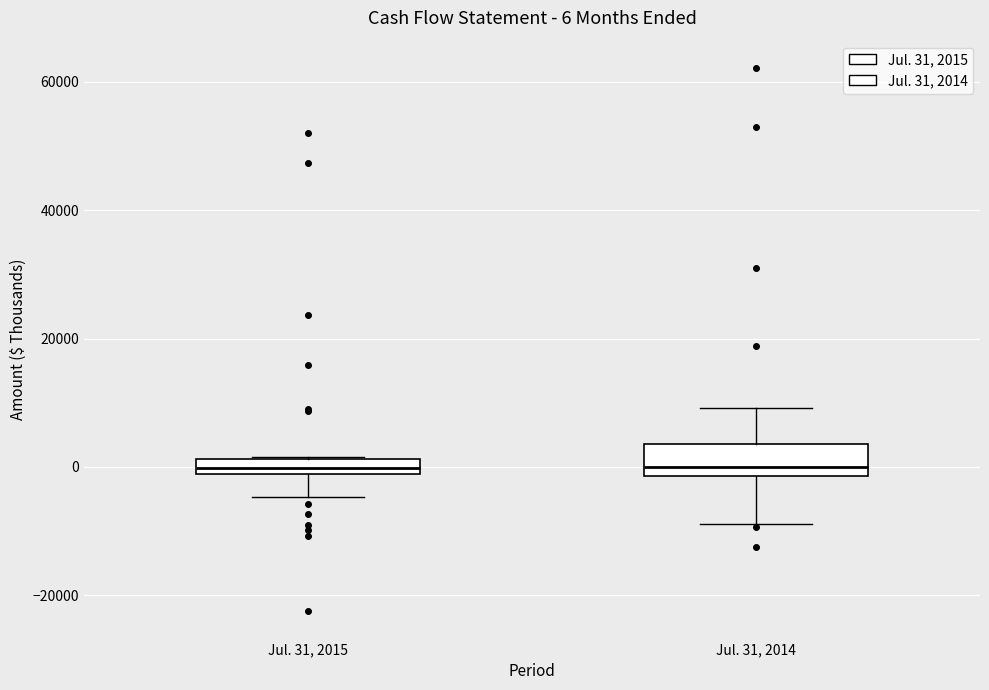

Which box is the tallest, from its lower edge to its upper edge?

Jul. 31, 2014